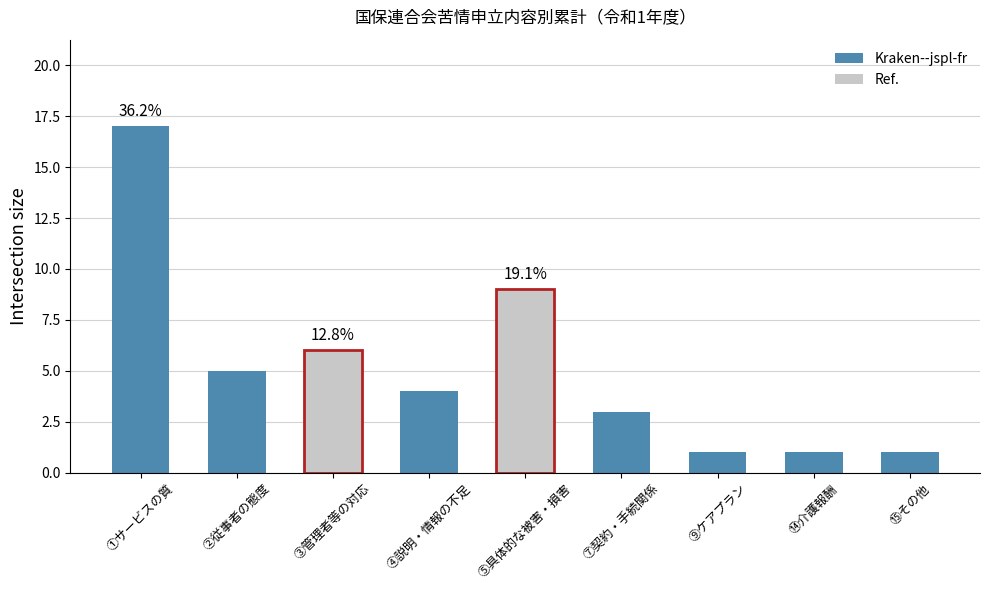

What is the maximum value shown in the chart?

17